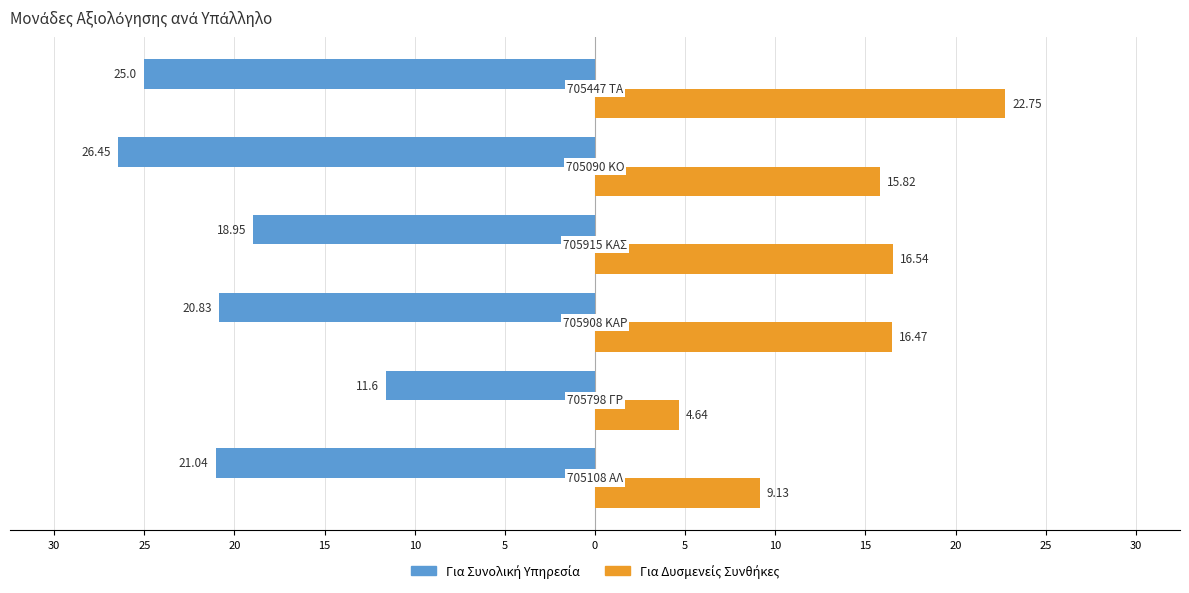

What is the value of the Για Δυσμενείς Συνθήκες bar at the 3rd from the left?

16.5